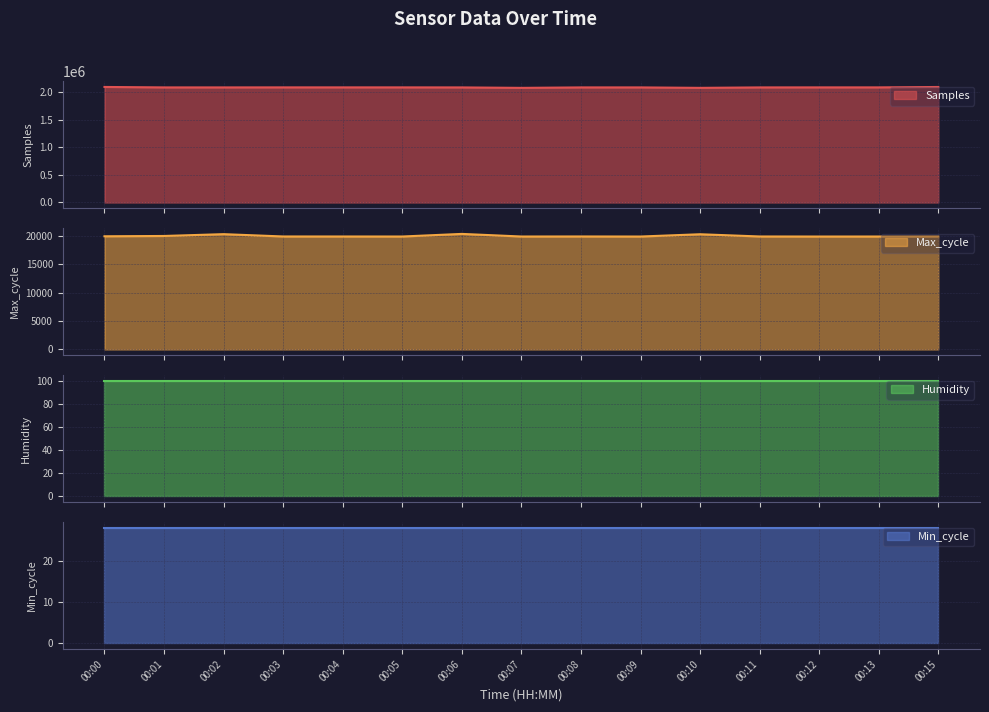

True or false: Samples and Max_cycle intersect in this chart.

False